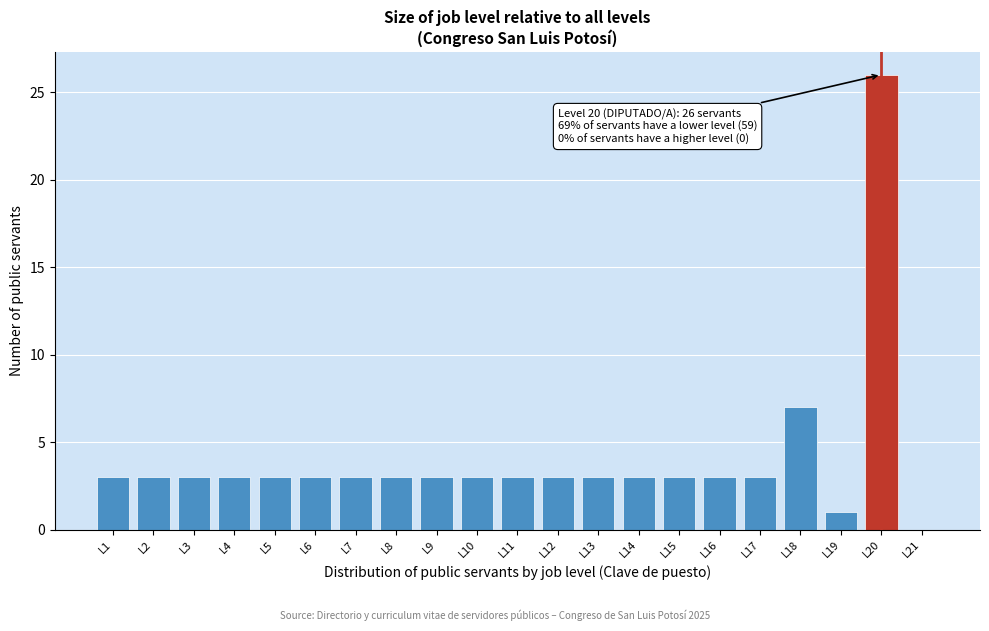

Which range on the x-axis has the tallest bar?

19.5 to 20.5